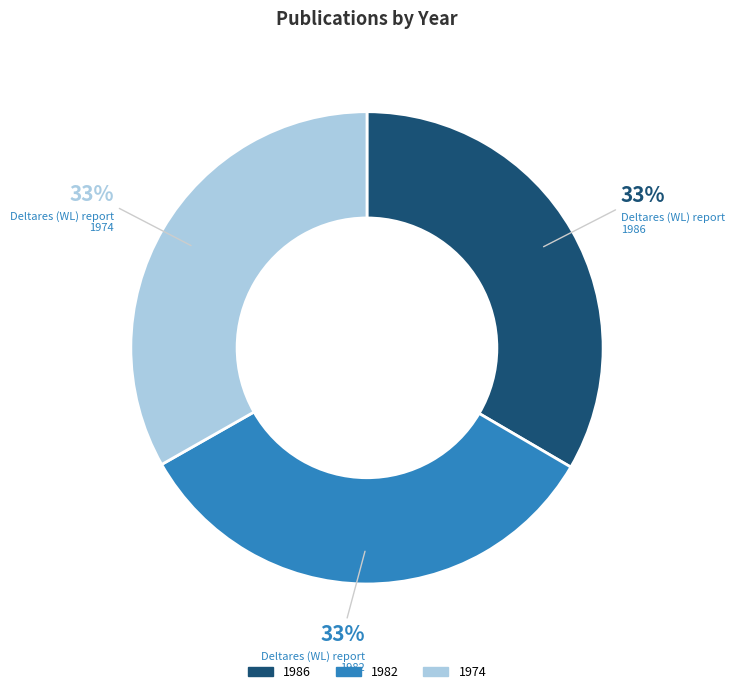

Is it true that 1982 is 33% of the pie?

True